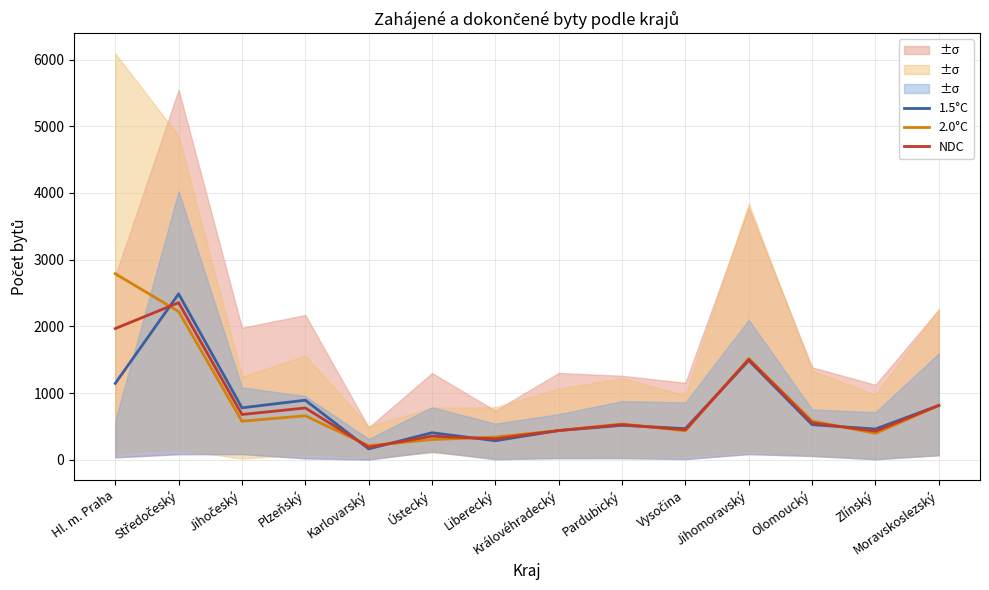

List the series in order of their overall mean, lowest first.

1.5°C, NDC, 2.0°C